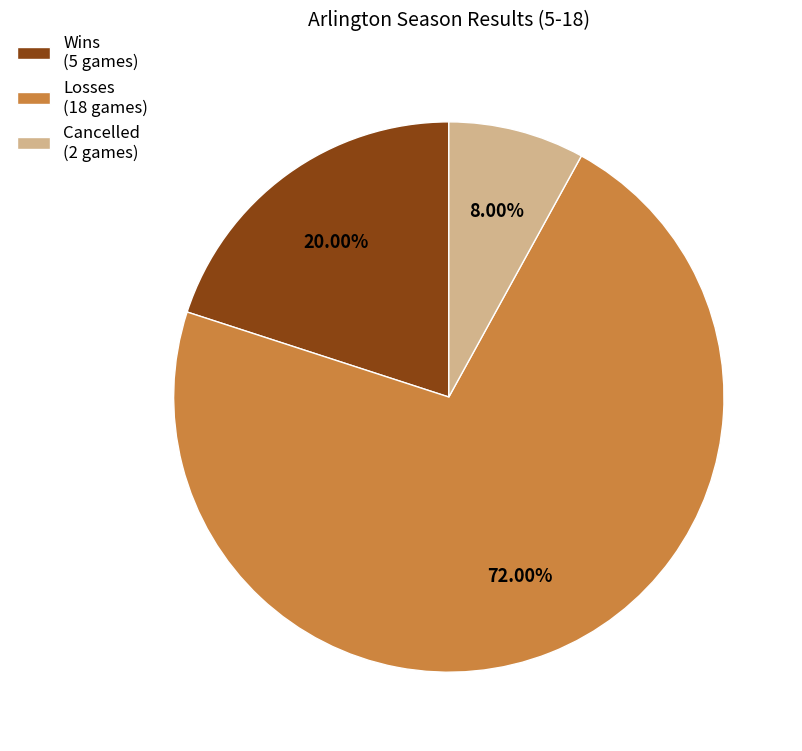

Is there a majority slice in this chart?

Yes